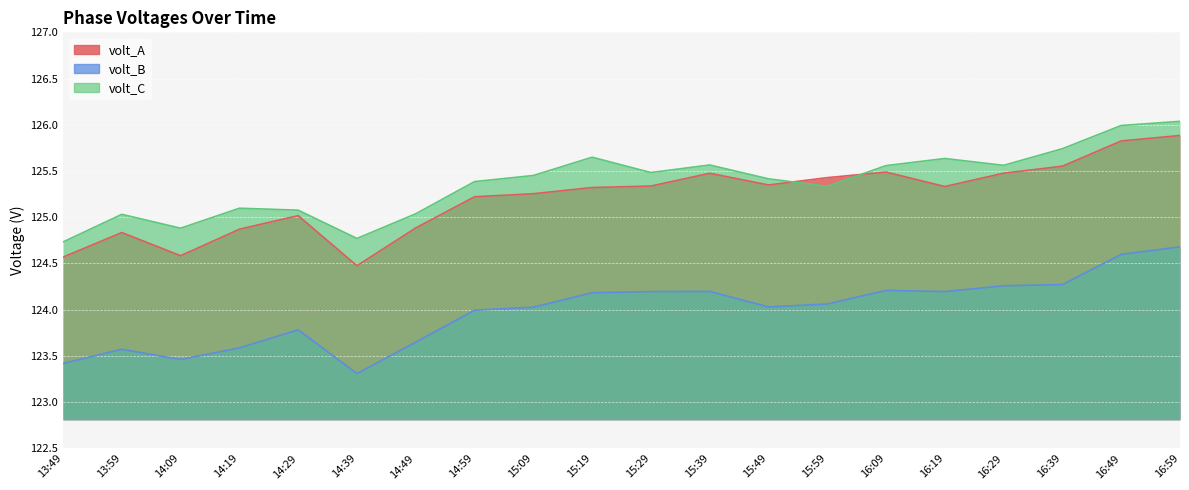

At which label does volt_A reach its peak?

16:59